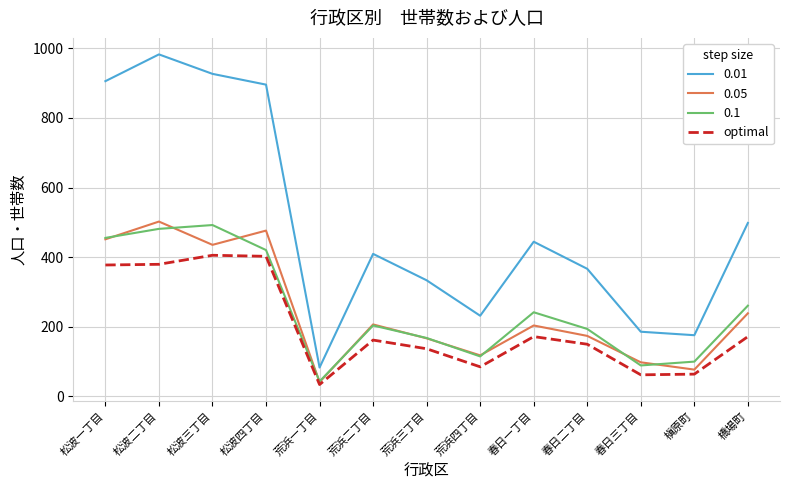

Is it true that 0.05 equals 268 at 荒浜二丁目?

False